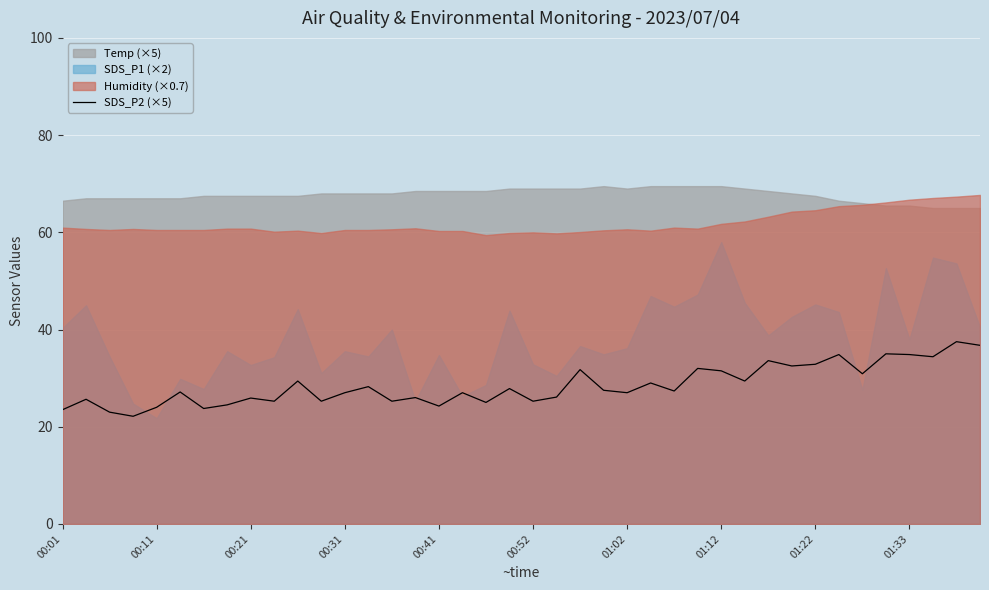

Is it true that SDS_P2 (×5) equals 25.2 at 00:52?

True